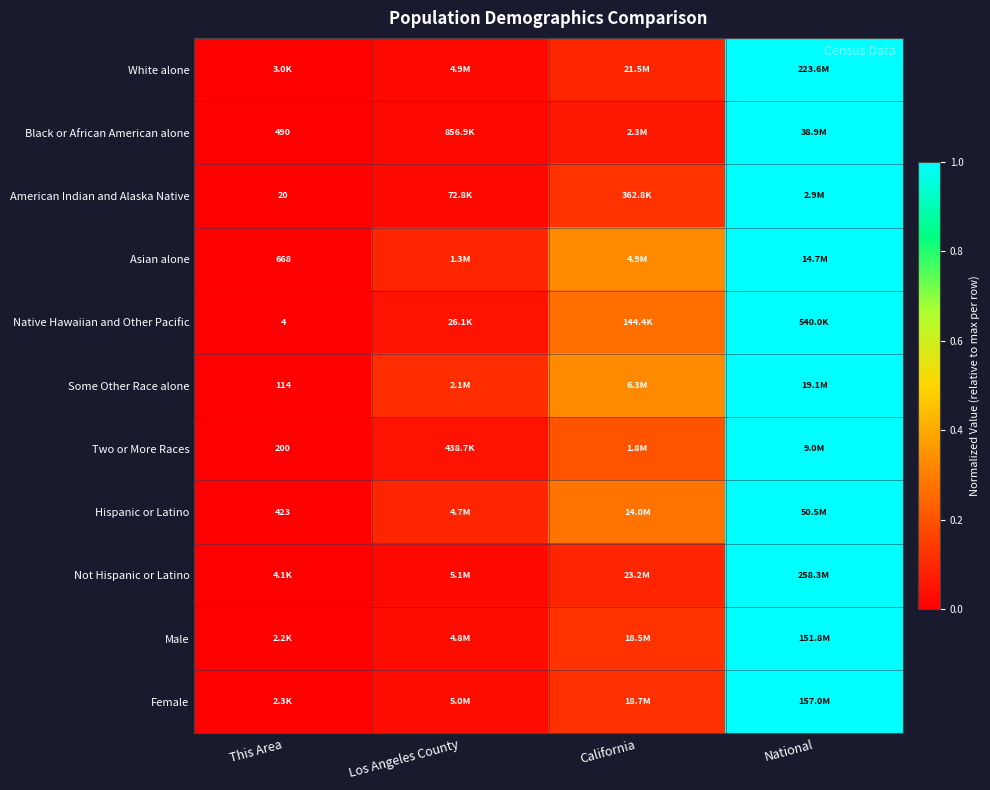

Is the value of Native Hawaiian and Other Pacific at This Area greater than the value of Black or African American alone at This Area?

No